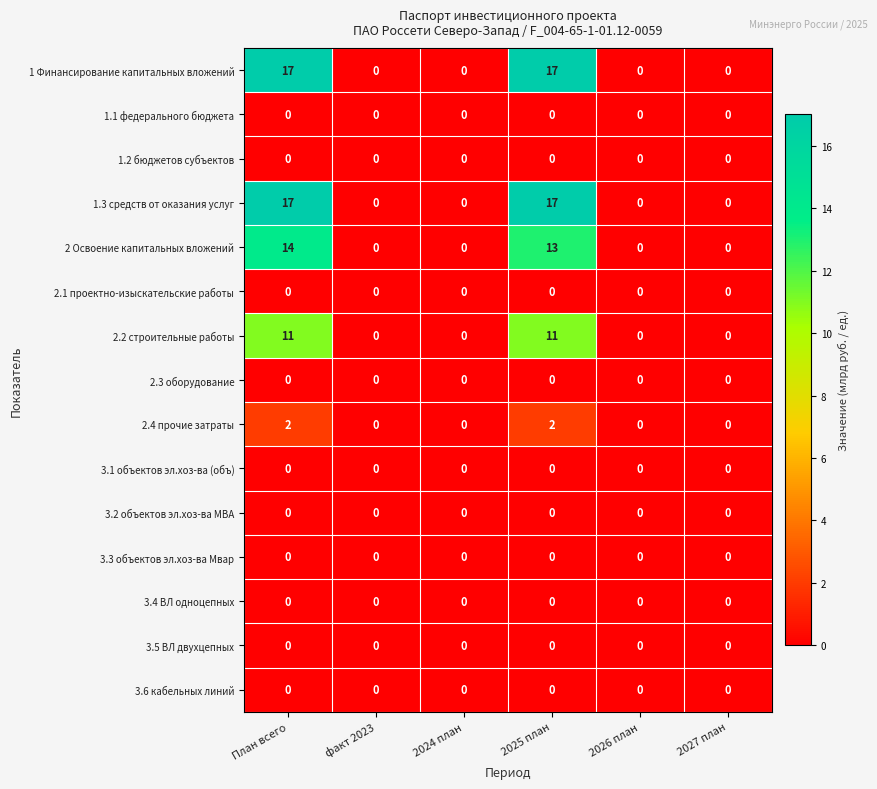

Is it true that 2.2 строительные работы equals 0 at 2026 план?

True